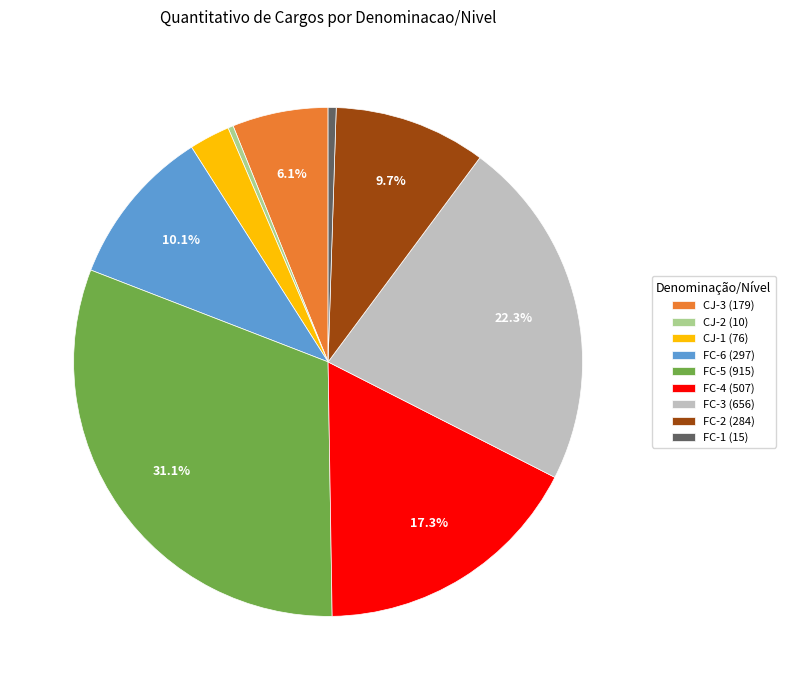

How many slices are in this pie chart?

9